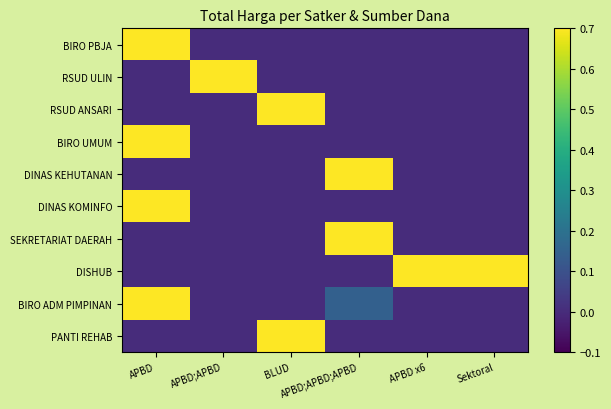

Reading left to right, transcribe all the data shown in this chart.

BIRO PBJA: APBD=1.0	APBD;APBD=0.0	BLUD=0.0	APBD;APBD;APBD=0.0	APBD x6=0.0	Sektoral=0.0
RSUD ULIN: APBD=0.0	APBD;APBD=1.0	BLUD=0.0	APBD;APBD;APBD=0.0	APBD x6=0.0	Sektoral=0.0
RSUD ANSARI: APBD=0.0	APBD;APBD=0.0	BLUD=1.0	APBD;APBD;APBD=0.0	APBD x6=0.0	Sektoral=0.0
BIRO UMUM: APBD=1.0	APBD;APBD=0.0	BLUD=0.0	APBD;APBD;APBD=0.0	APBD x6=0.0	Sektoral=0.0
DINAS KEHUTANAN: APBD=0.0	APBD;APBD=0.0	BLUD=0.0	APBD;APBD;APBD=1.0	APBD x6=0.0	Sektoral=0.0
DINAS KOMINFO: APBD=1.0	APBD;APBD=0.0	BLUD=0.0	APBD;APBD;APBD=0.0	APBD x6=0.0	Sektoral=0.0
SEKRETARIAT DAERAH: APBD=0.0	APBD;APBD=0.0	BLUD=0.0	APBD;APBD;APBD=1.0	APBD x6=0.0	Sektoral=0.0
DISHUB: APBD=0.0	APBD;APBD=0.0	BLUD=0.0	APBD;APBD;APBD=0.0	APBD x6=1.0	Sektoral=1.0
BIRO ADM PIMPINAN: APBD=1.0	APBD;APBD=0.0	BLUD=0.0	APBD;APBD;APBD=0.1	APBD x6=0.0	Sektoral=0.0
PANTI REHAB: APBD=0.0	APBD;APBD=0.0	BLUD=1.0	APBD;APBD;APBD=0.0	APBD x6=0.0	Sektoral=0.0